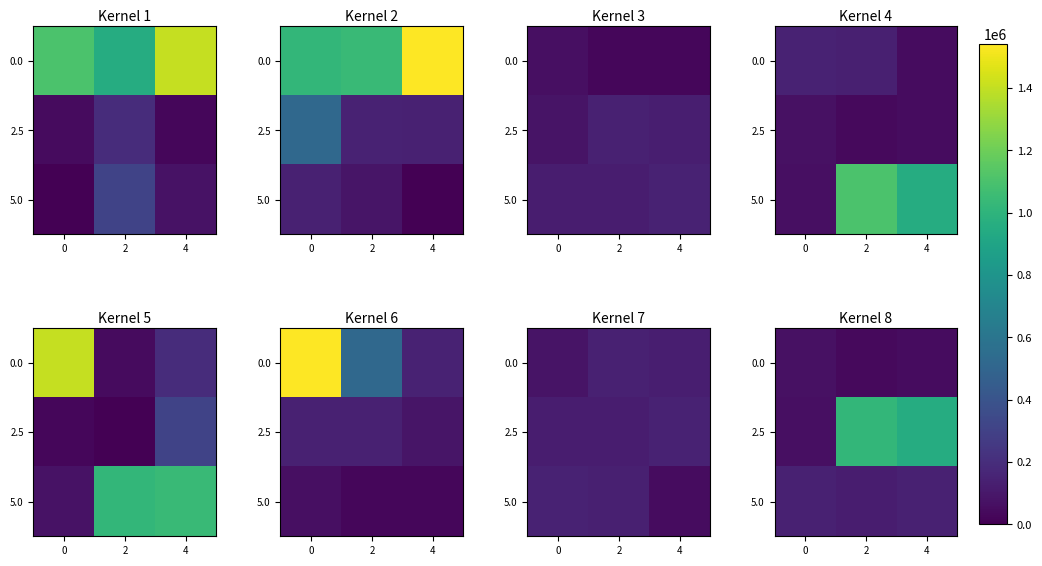

At which category does the chart reach its minimum across all series?

2